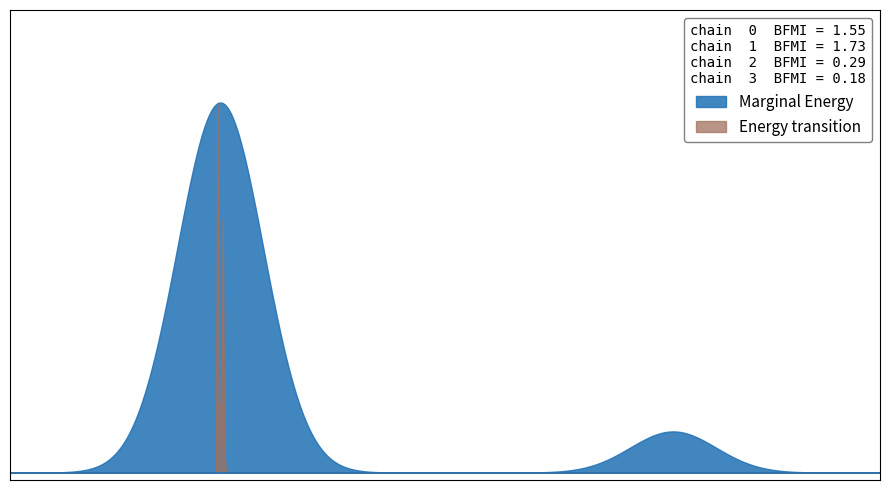

What is the total value across all series at 6506?

40604